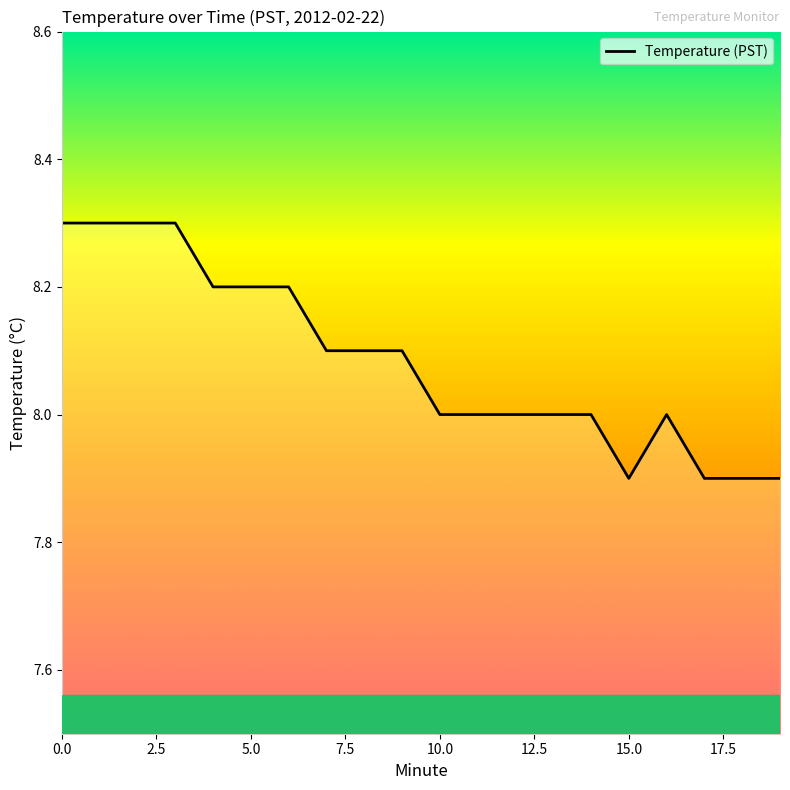

What is the maximum value shown in the chart?

8.3